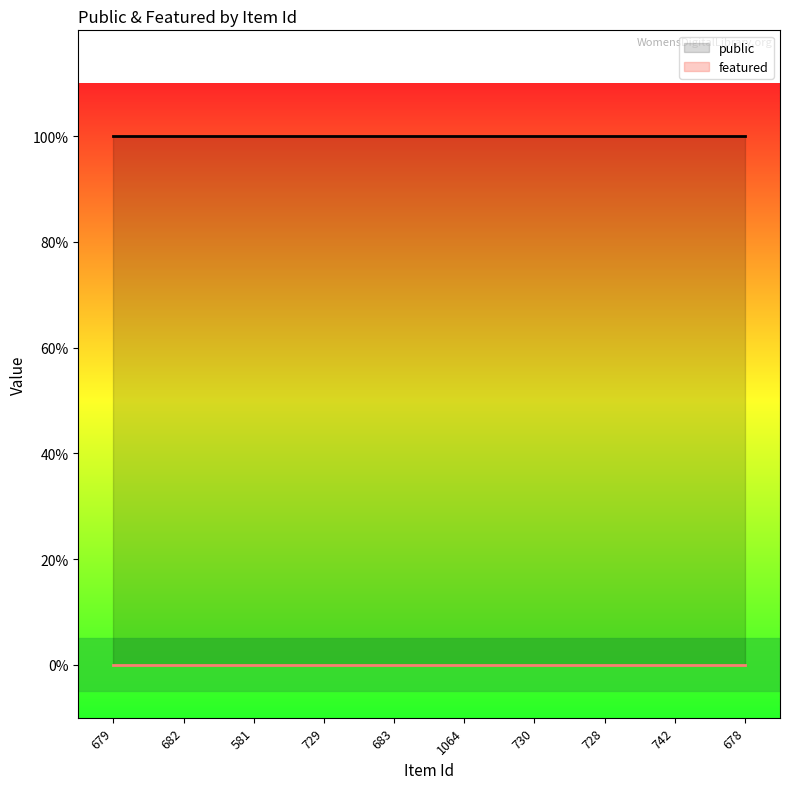

What is the minimum value for public?

1